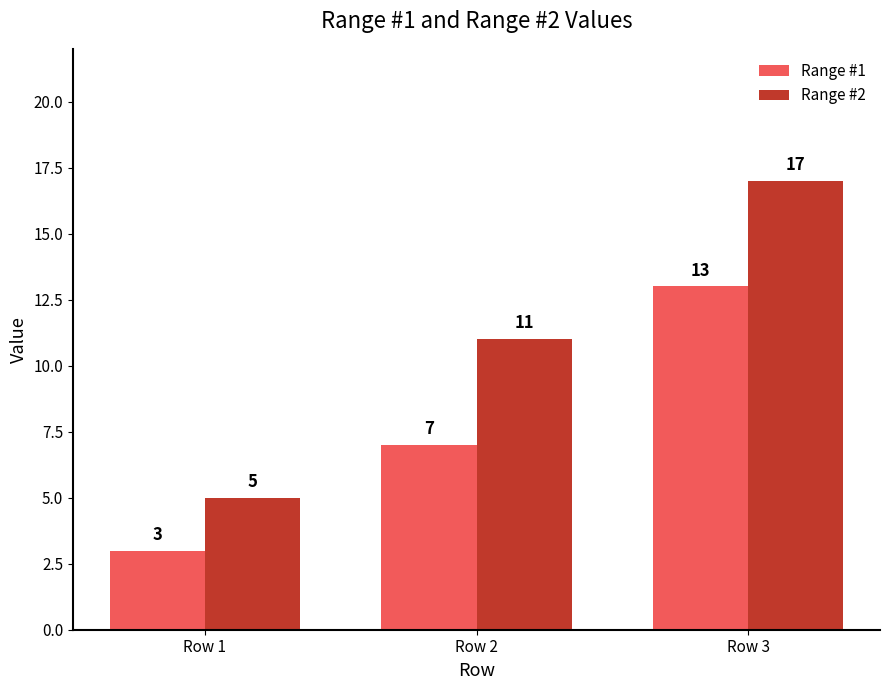

What is the smallest value displayed?

3